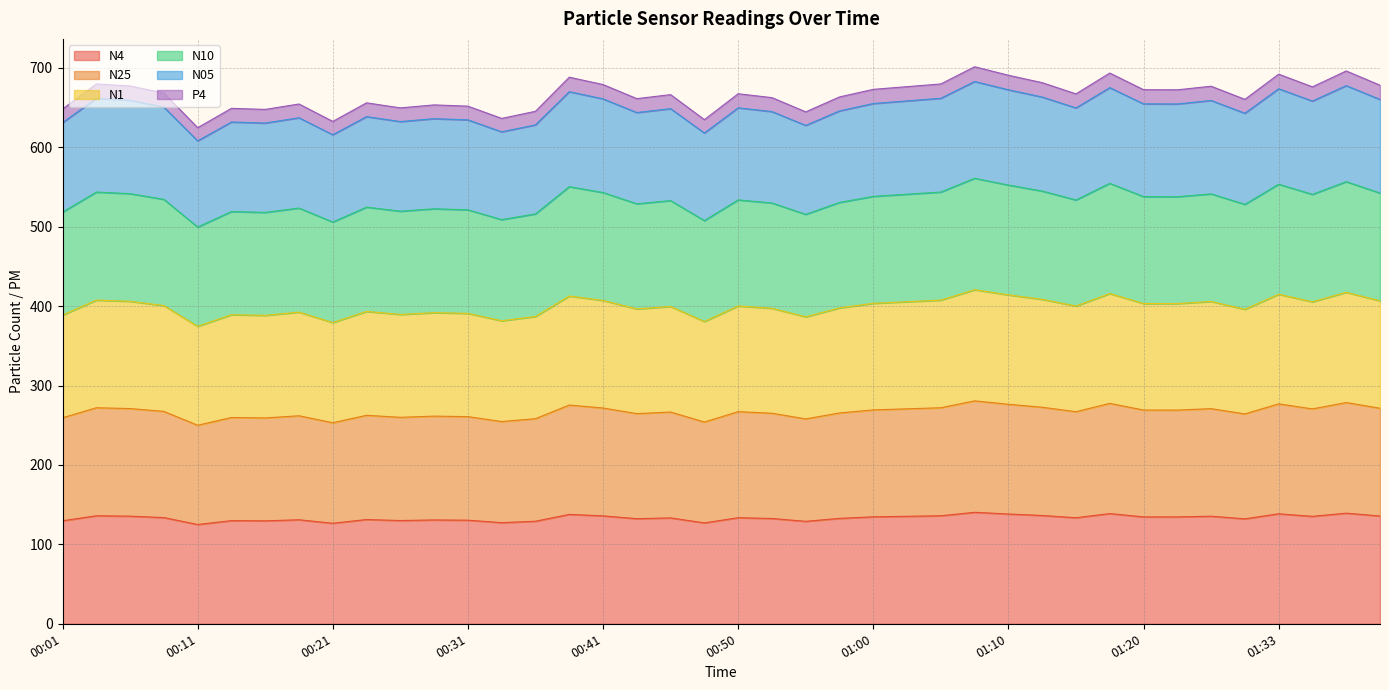

True or false: P4 and N25 cross at least once.

False